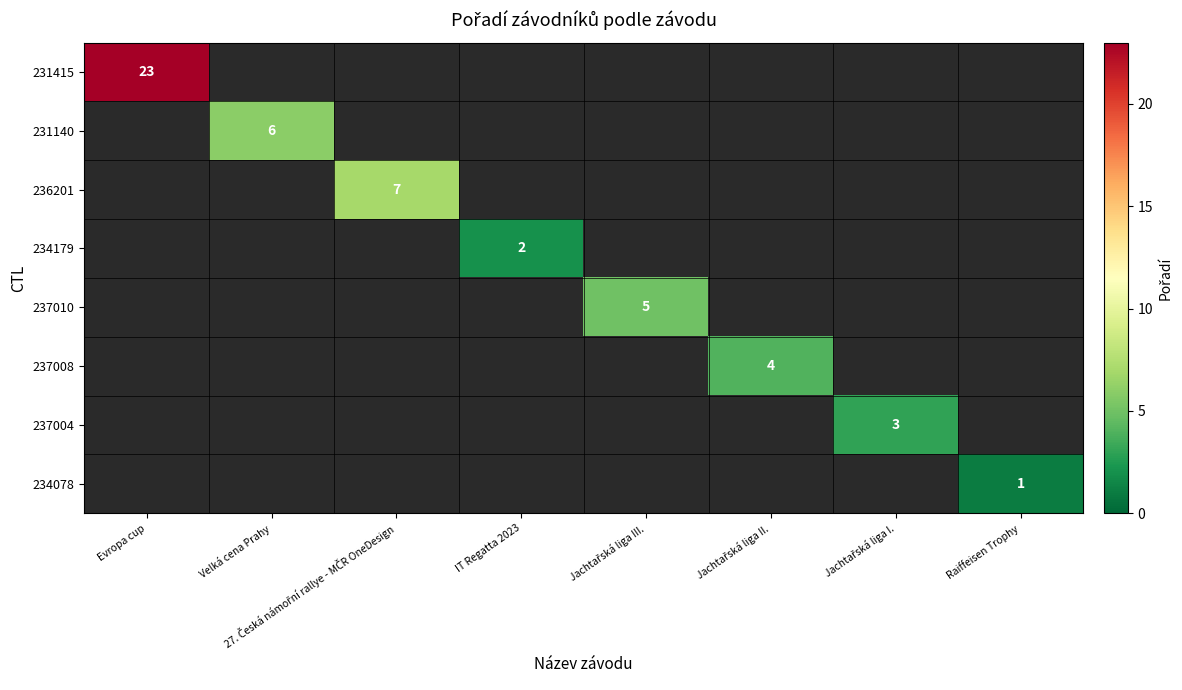

At which category is the sum across all series the highest?

Evropa cup